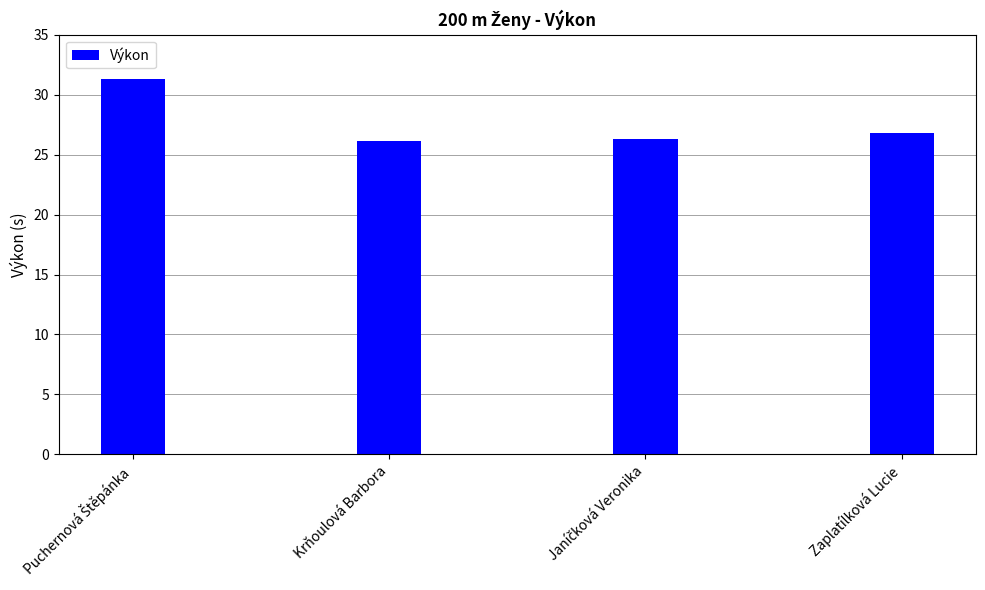

What is the value of the 4th bar from the left?

26.8